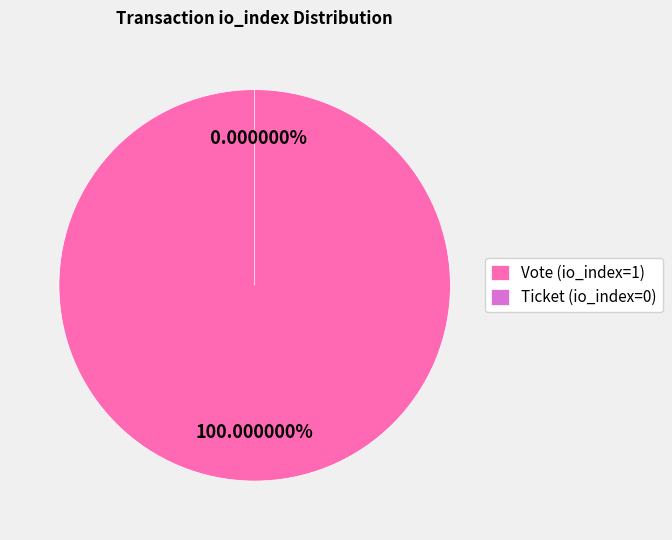

To the nearest percent, what is the difference between the Ticket (io_index=0) and Vote (io_index=1) slice percentages?

100%